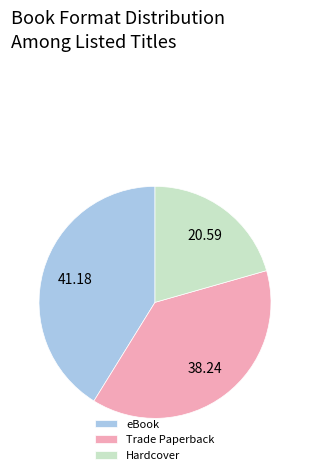

Between Trade Paperback and eBook, which is larger?

eBook